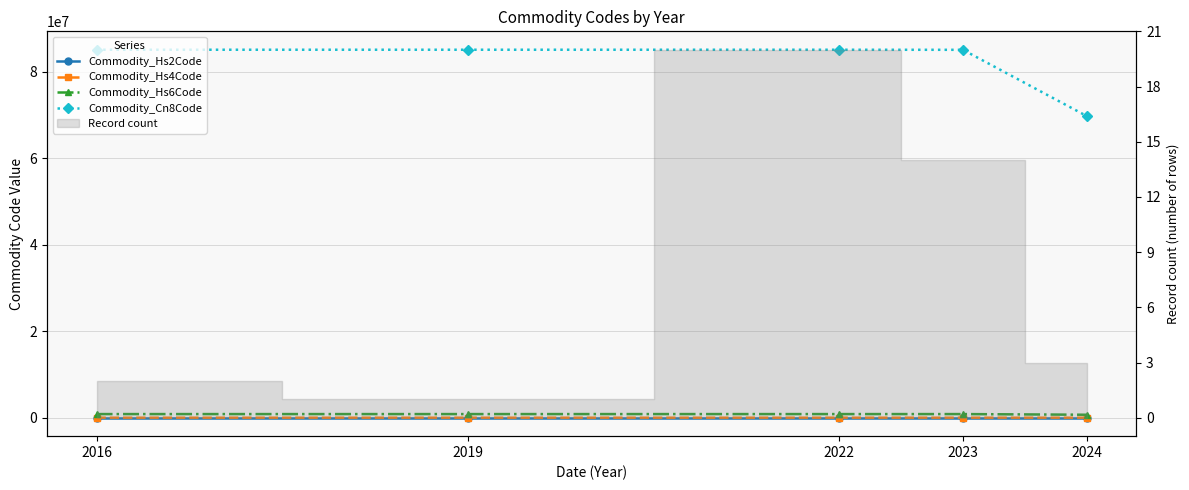

At which label does Commodity_Cn8Code reach its minimum?

2024